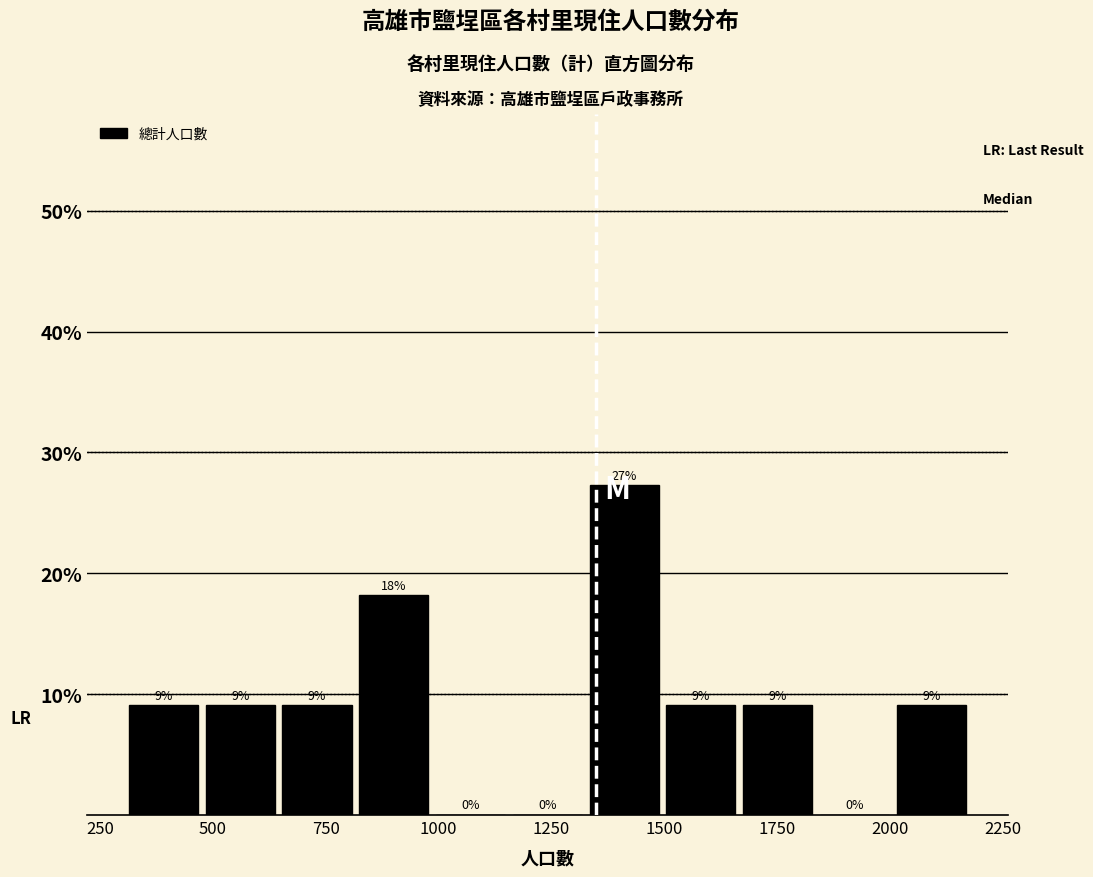

Around what value on the x-axis is the tallest bar? Give the approximate position of its centre, as read against the axis.

1400